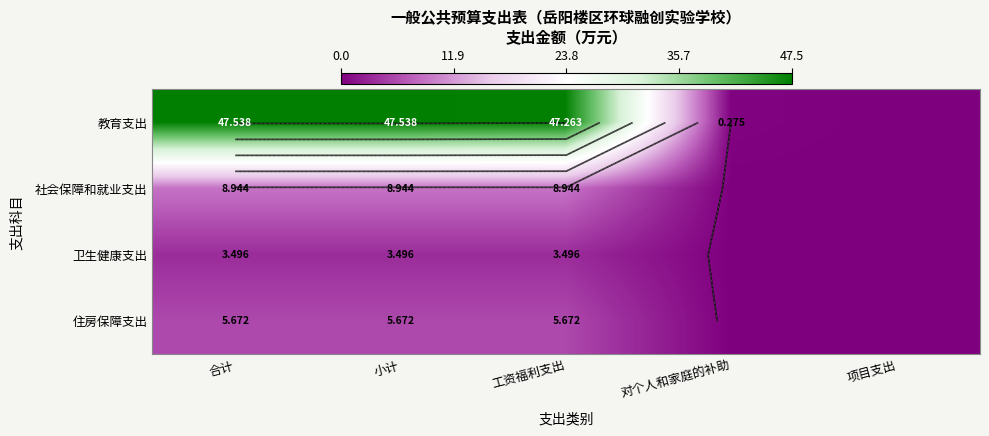

Is the value of 住房保障支出 at 项目支出 greater than the value of 卫生健康支出 at 合计?

No